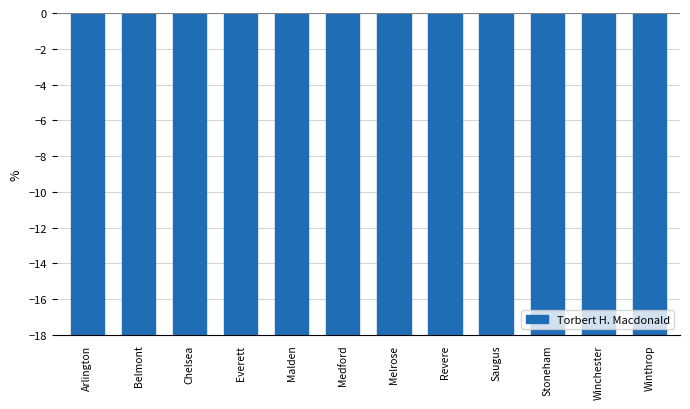

What is the change in value from Saugus to Stoneham?

+4.5